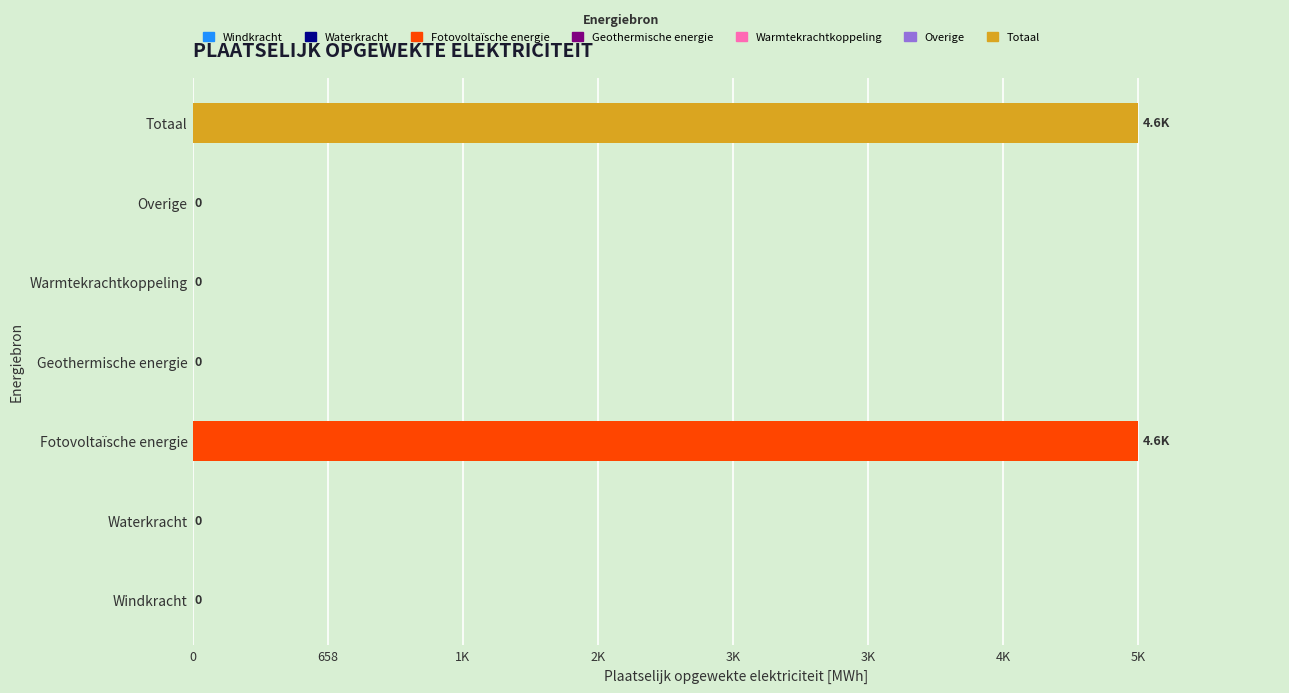

At which category does the chart reach its peak across all series?

Fotovoltaïsche energie